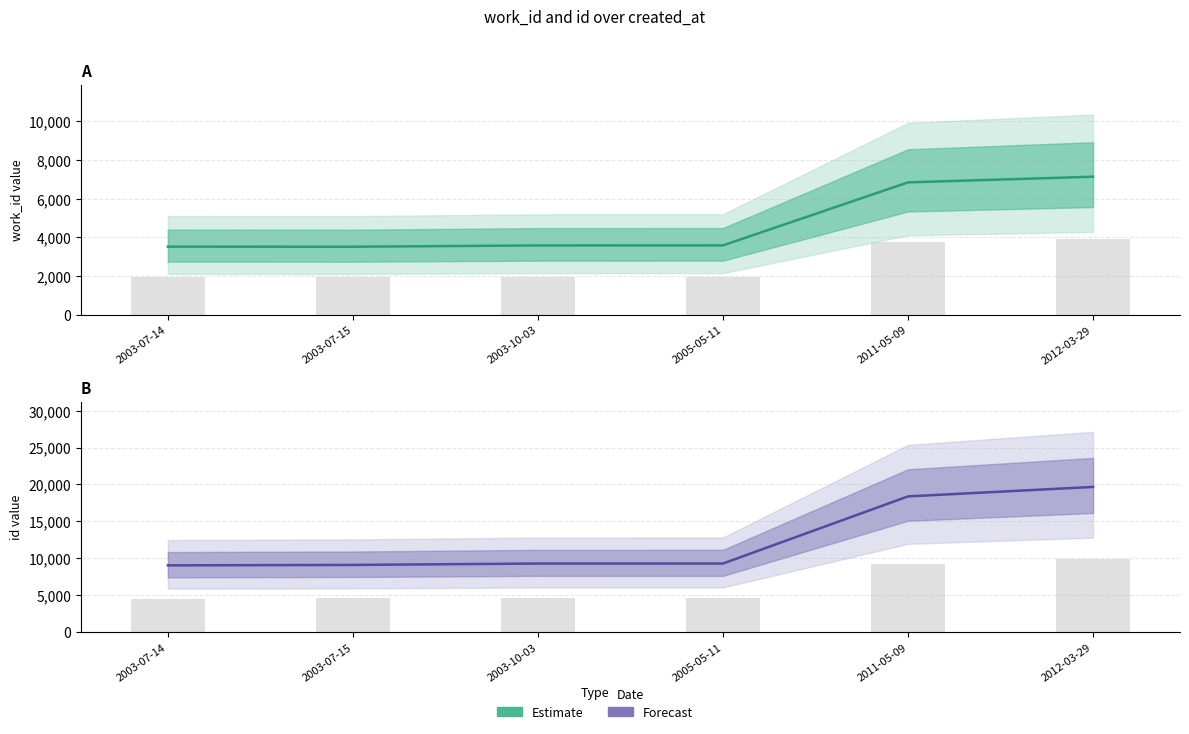

At which label does work_id first exceed 3585?

2011-05-09